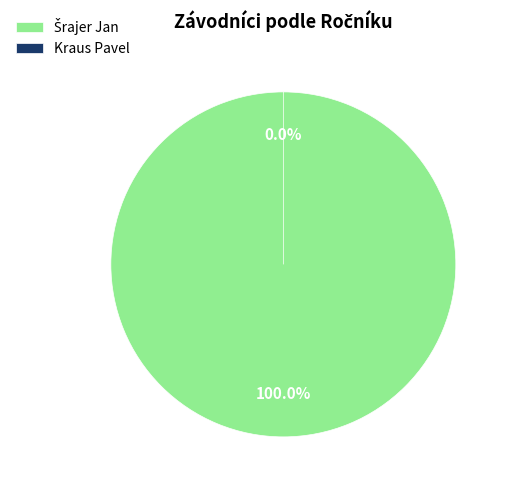

To the nearest percent, what is the combined percentage of Kraus Pavel and Šrajer Jan?

100%